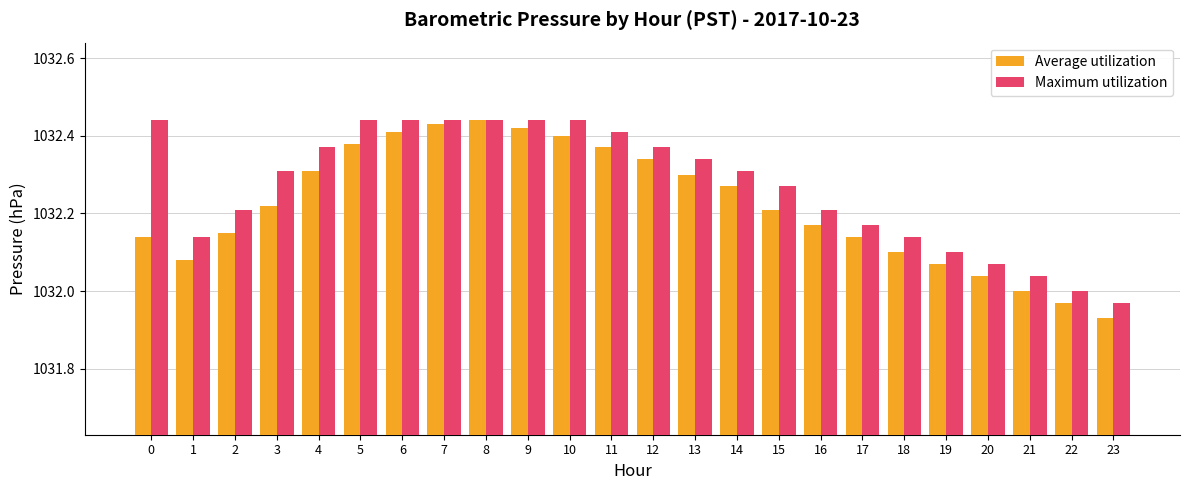

How many groups of bars are there?

24